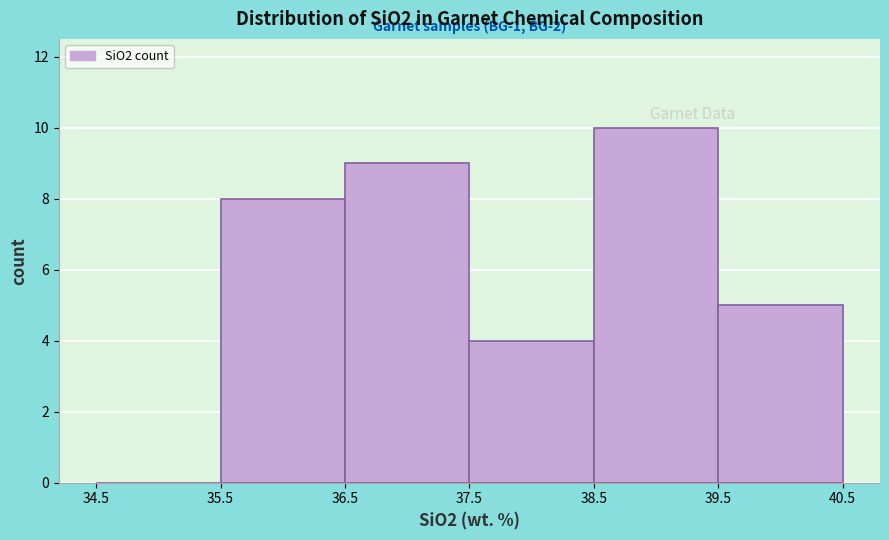

Over which range of the x-axis is the bar tallest?

38.5 to 39.5